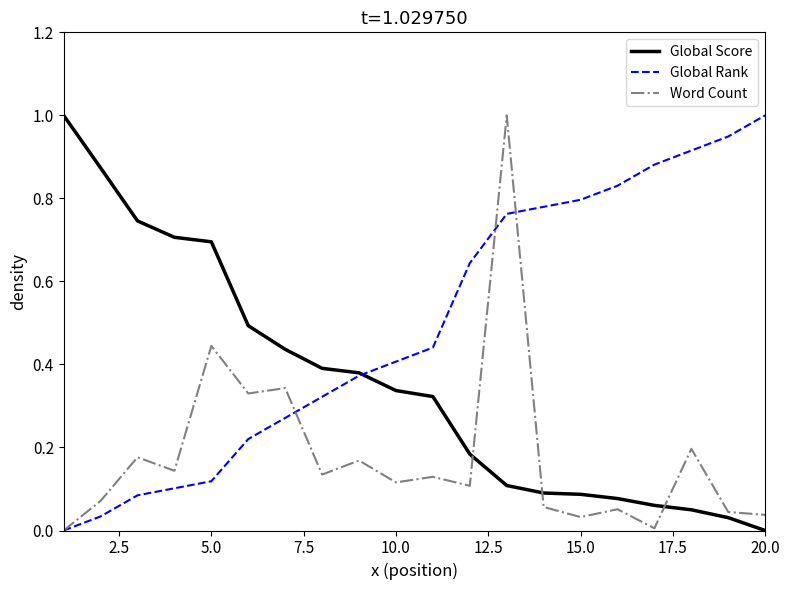

List the series in order of their overall mean, highest first.

Global Rank, Global Score, Word Count